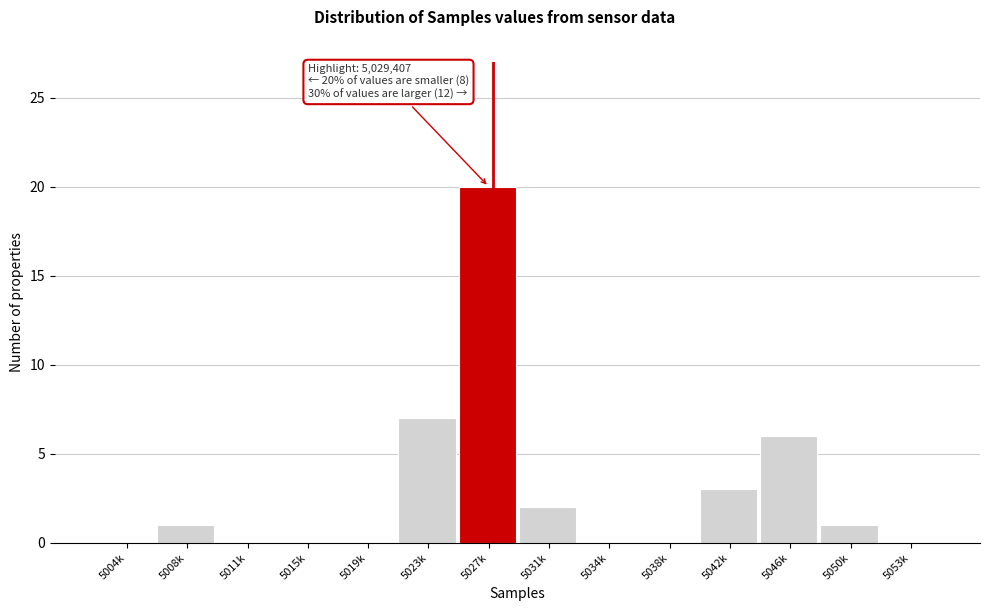

Reading left to right, list all the values displayed in this chart.

5004k=0	5008k=1	5011k=0	5015k=0	5019k=0	5023k=7	5027k=20	5031k=2	5034k=0	5038k=0	5042k=3	5046k=6	5050k=1	5053k=0